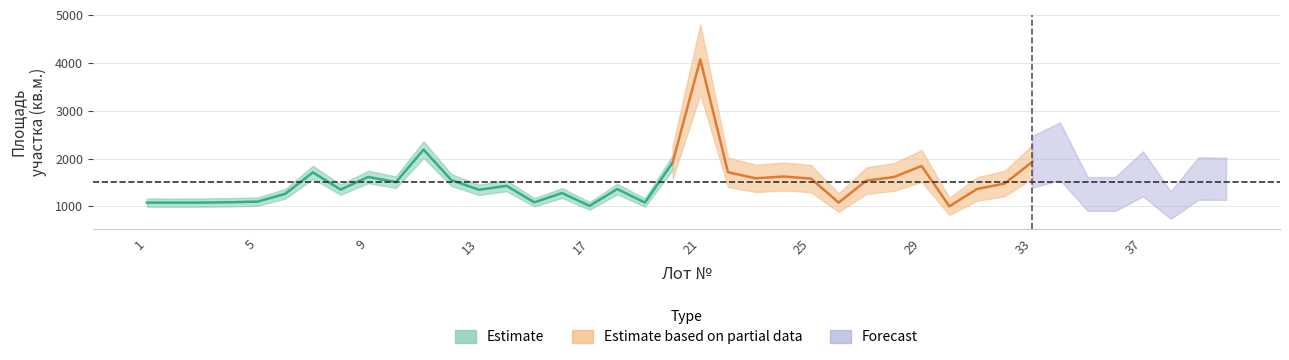

List the labels in order of value, largest first.

21, 11, 34, 33, 20, 29, 22, 7, 37, 24, 9, 28, 23, 25, 39, 40, 12, 27, 10, 32, 14, 31, 18, 8, 13, 16, 6, 36, 35, 5, 4, 15, 1, 3, 19, 26, 2, 38, 17, 30